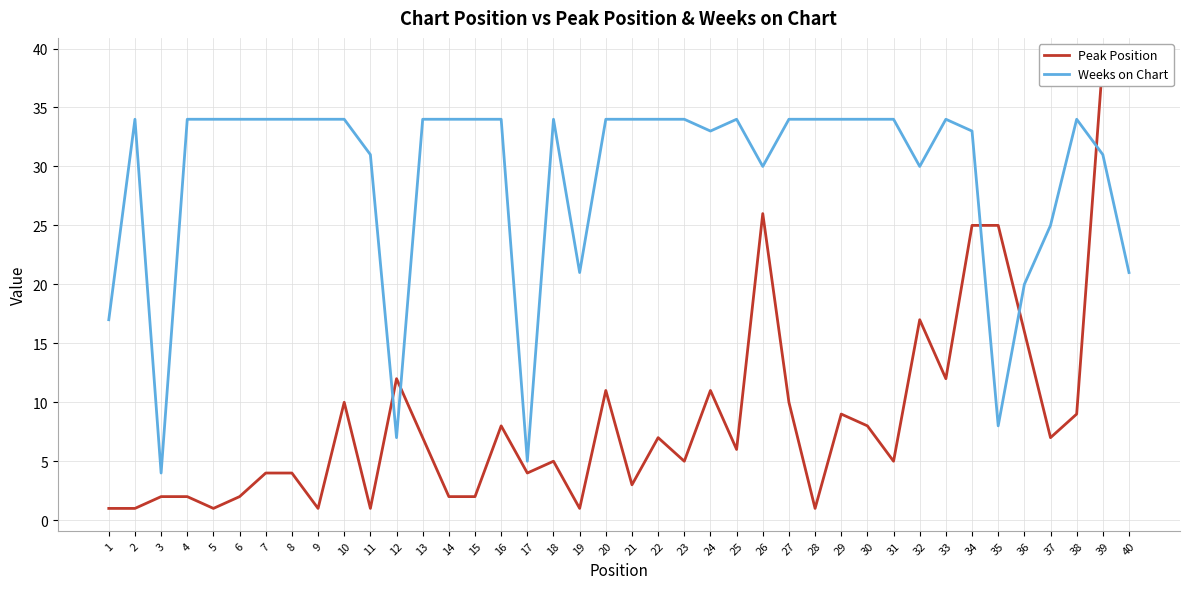

After their last crossing, which series has the higher values: Weeks on Chart or Peak Position?

Peak Position